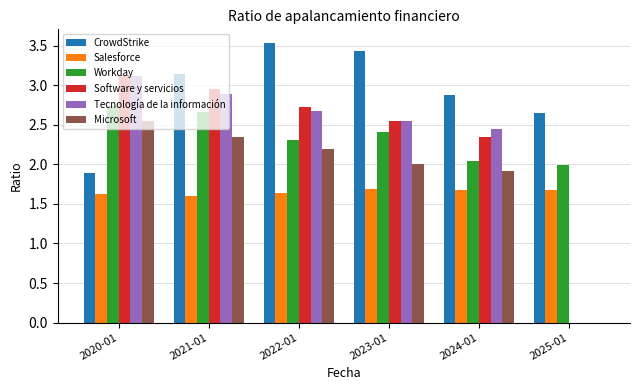

What is the difference between the Tecnología de la información values at 2024-01 and 2021-01?

0.4